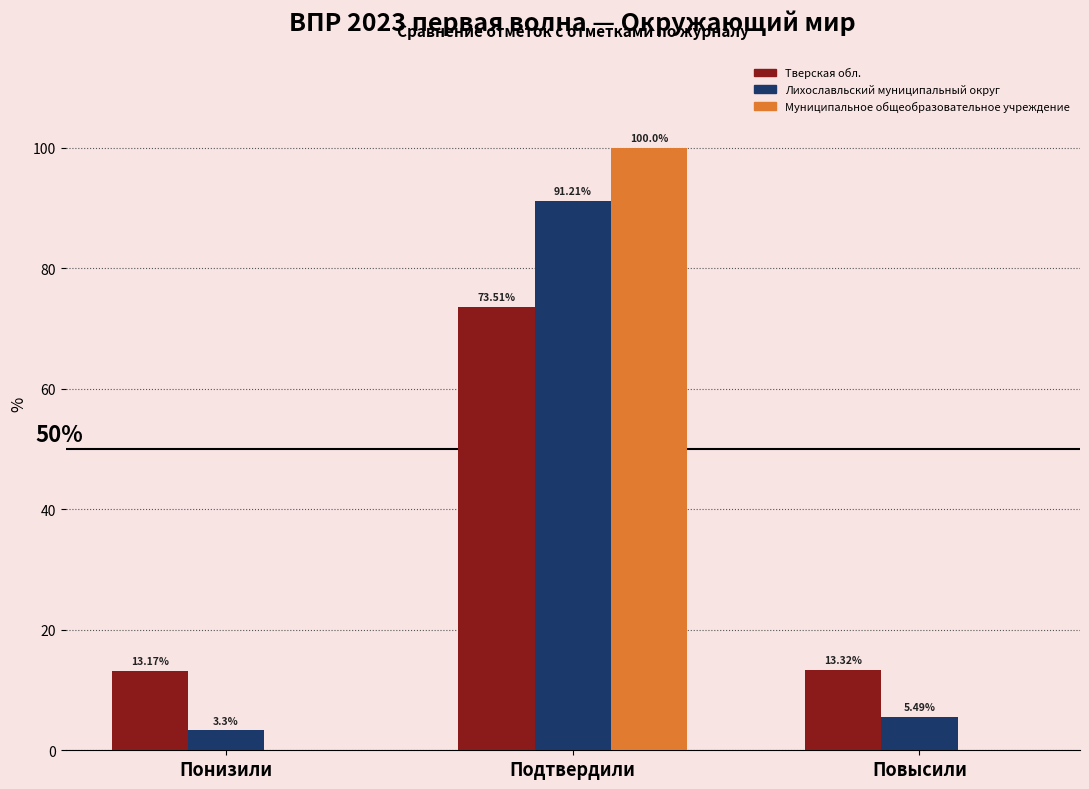

What is the sum of the Лихославльский муниципальный округ values at Подтвердили and Повысили?

96.7